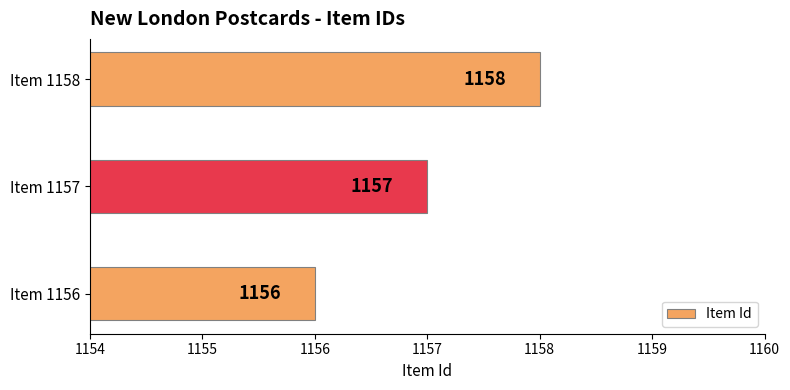

What is the sum of the values at Item 1157 and Item 1156?

2313